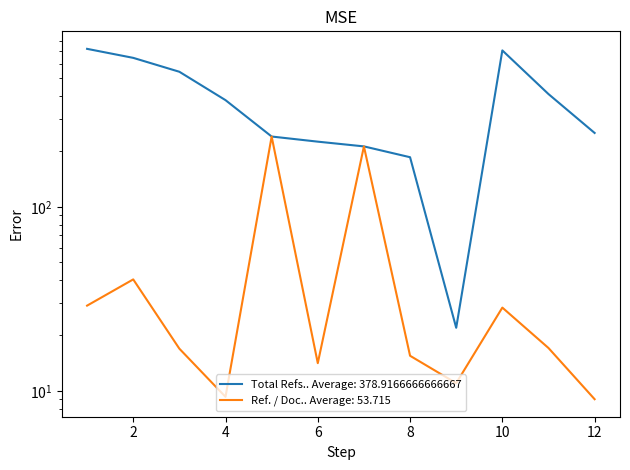

Which has a higher value, 5 or 12?

12